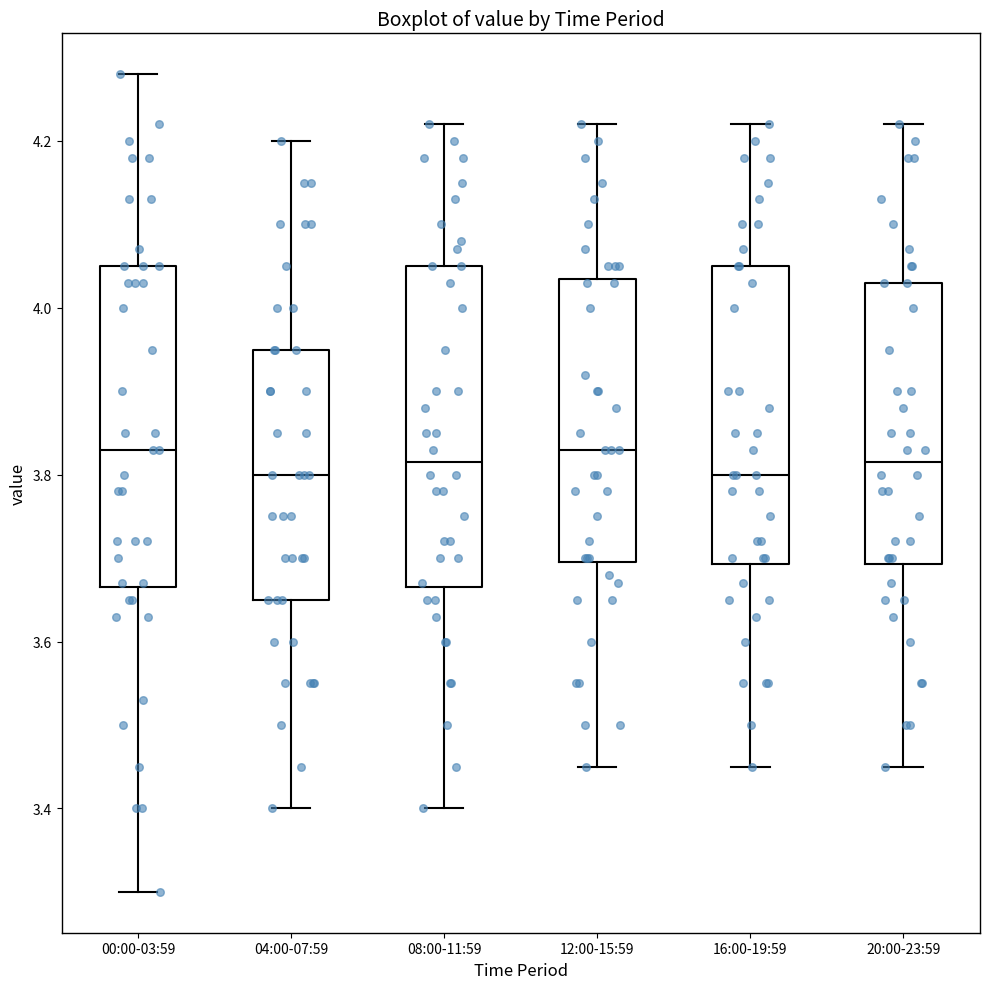

Reading left to right, read every box against the y-axis: the position of its median line, the range the box covers, and the ends of its whiskers. The values are not printed on the chart, so give them approximately, as read against the axis.

00:00-03:59: median 3.84, box 3.66 to 4.06, whiskers 3.30 to 4.28
04:00-07:59: median 3.80, box 3.66 to 3.96, whiskers 3.40 to 4.20
08:00-11:59: median 3.82, box 3.66 to 4.06, whiskers 3.40 to 4.22
12:00-15:59: median 3.84, box 3.70 to 4.04, whiskers 3.46 to 4.22
16:00-19:59: median 3.80, box 3.70 to 4.06, whiskers 3.46 to 4.22
20:00-23:59: median 3.82, box 3.70 to 4.04, whiskers 3.46 to 4.22